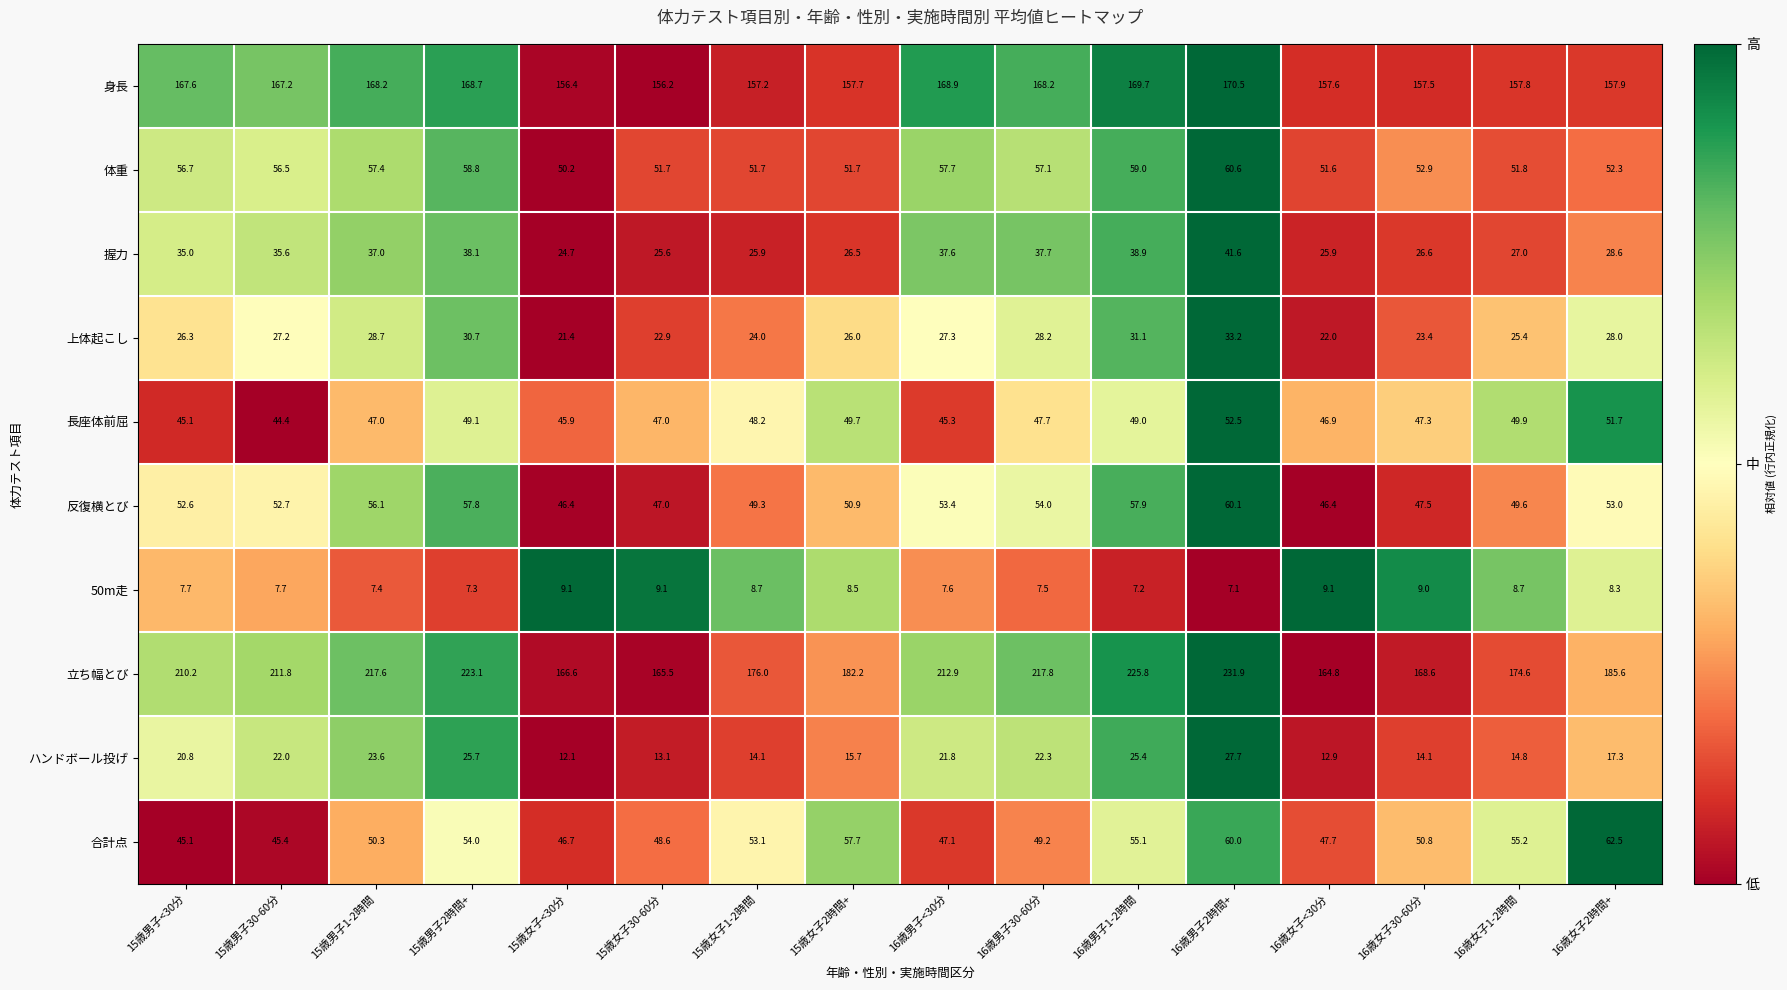

Is it true that 50m走 equals 2.6 at 16歳男子<30分?

False